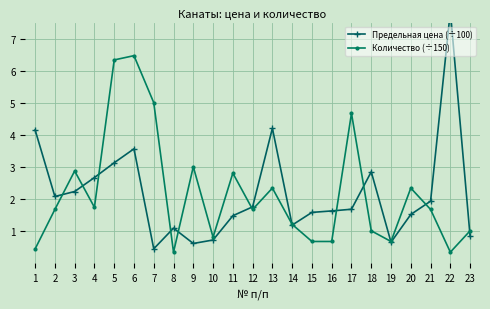

What is the value of the Предельная цена (÷100) point at the 8th from the left?

1.1